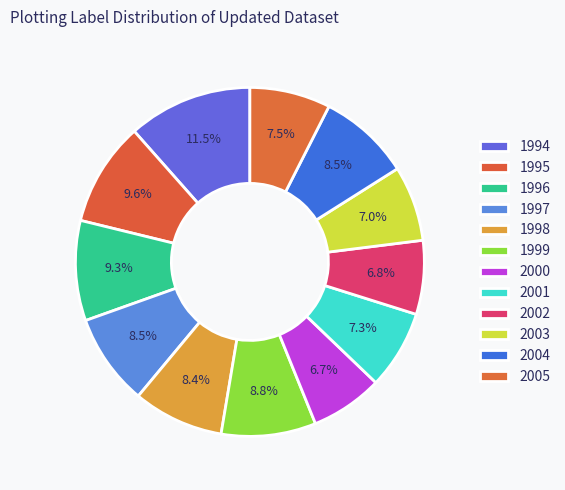

Count the number of slices in the pie.

12